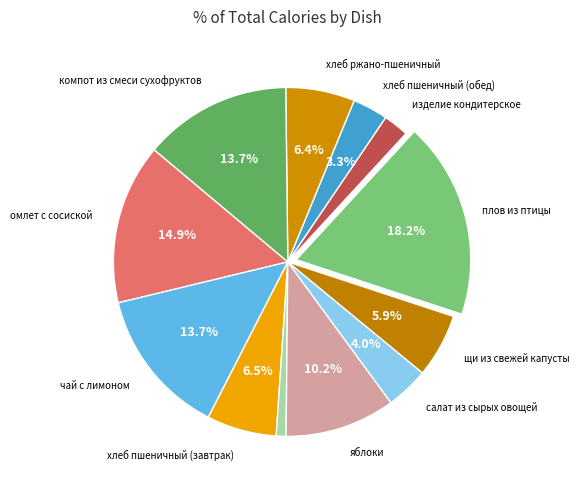

How many slices are in this pie chart?

12